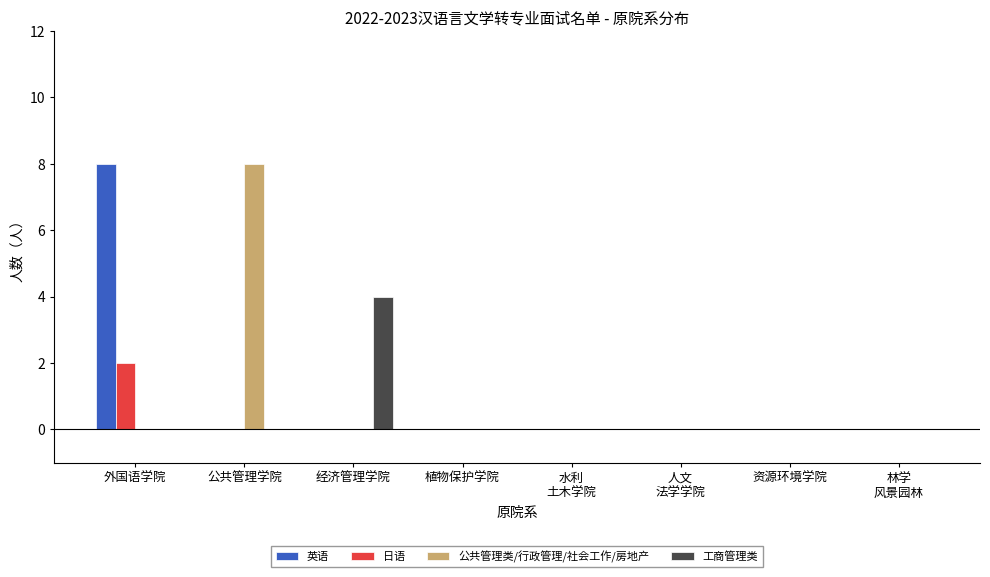

What is the spread (max minus min) of values at 经济管理学院?

4